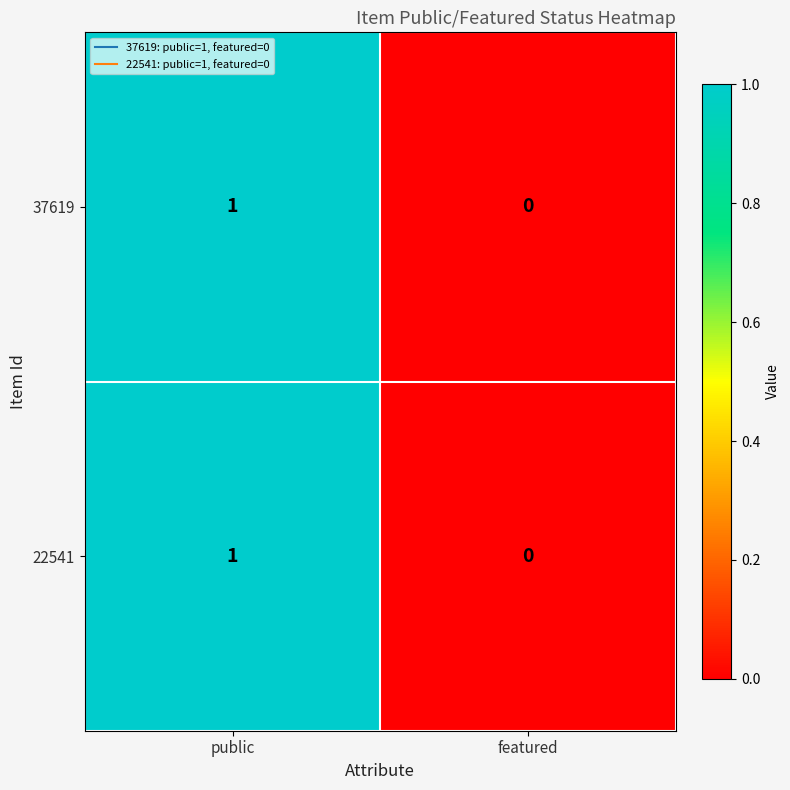

At which category does the chart reach its peak across all series?

public